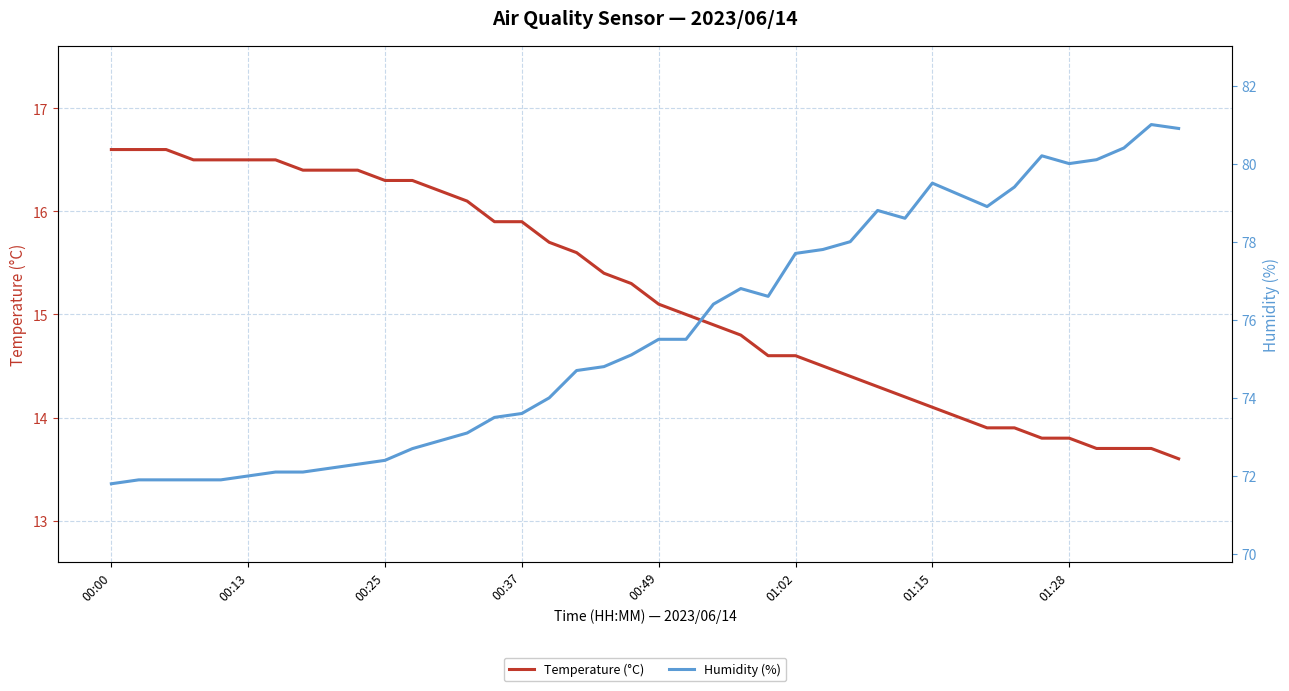

Reading left to right, transcribe all the data shown in this chart.

Temperature (°C): 16.6	16.6	16.6	16.5	16.5	16.5	16.5	16.4	16.4	16.4	16.3	16.3	16.2	16.1	15.9	15.9	15.7	15.6	15.4	15.3	15.1	15.0	14.9	14.8	14.6	14.6	14.5	14.4	14.3	14.2	14.1	14.0	13.9	13.9	13.8	13.8	13.7	13.7	13.7	13.6
Humidity (%): 71.8	71.9	71.9	71.9	71.9	72.0	72.1	72.1	72.2	72.3	72.4	72.7	72.9	73.1	73.5	73.6	74.0	74.7	74.8	75.1	75.5	75.5	76.4	76.8	76.6	77.7	77.8	78.0	78.8	78.6	79.5	79.2	78.9	79.4	80.2	80.0	80.1	80.4	81.0	80.9